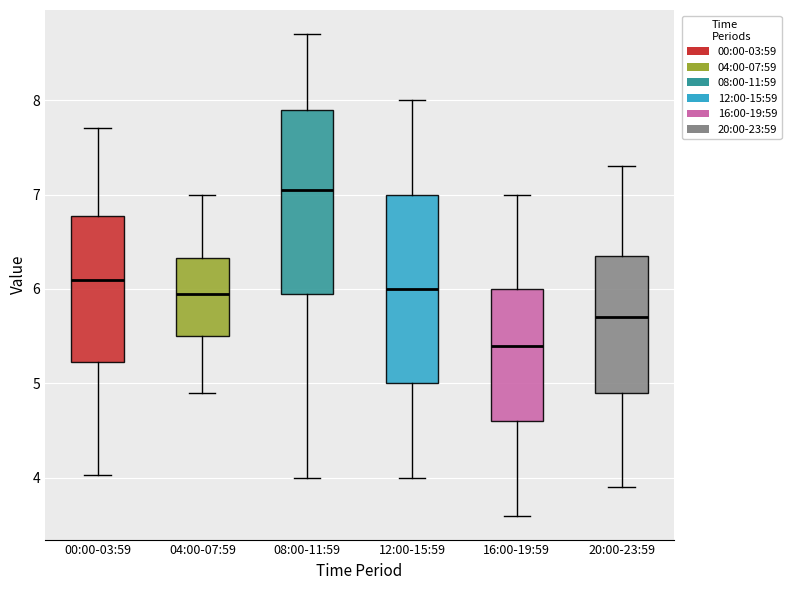

Reading left to right, read every box against the y-axis: the position of its median line, the range the box covers, and the ends of its whiskers. The values are not printed on the chart, so give them approximately, as read against the axis.

00:00-03:59: median 6.1, box 5.2 to 6.8, whiskers 4.0 to 7.7
04:00-07:59: median 6.0, box 5.5 to 6.3, whiskers 4.9 to 7.0
08:00-11:59: median 7.1, box 6.0 to 7.9, whiskers 4.0 to 8.7
12:00-15:59: median 6.0, box 5.0 to 7.0, whiskers 4.0 to 8.0
16:00-19:59: median 5.4, box 4.6 to 6.0, whiskers 3.6 to 7.0
20:00-23:59: median 5.7, box 4.9 to 6.4, whiskers 3.9 to 7.3